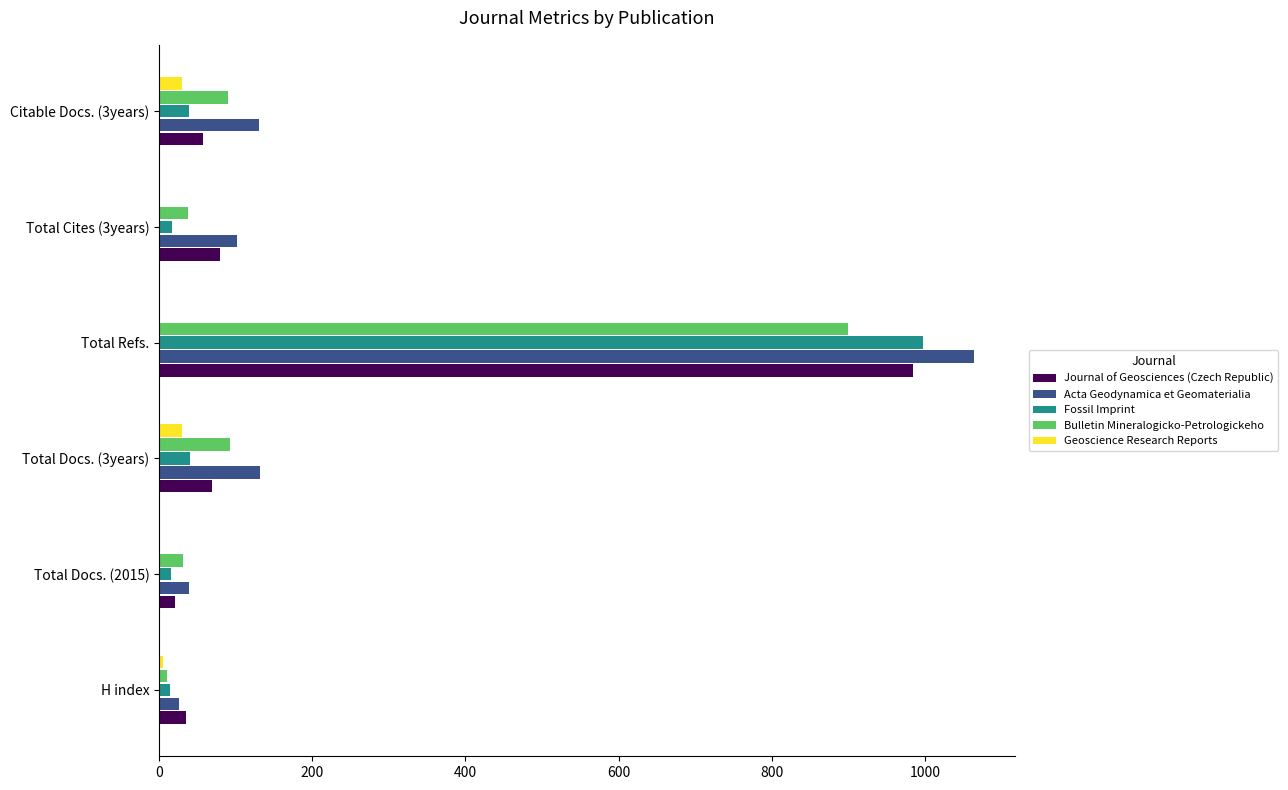

Count the number of categories in the chart.

6